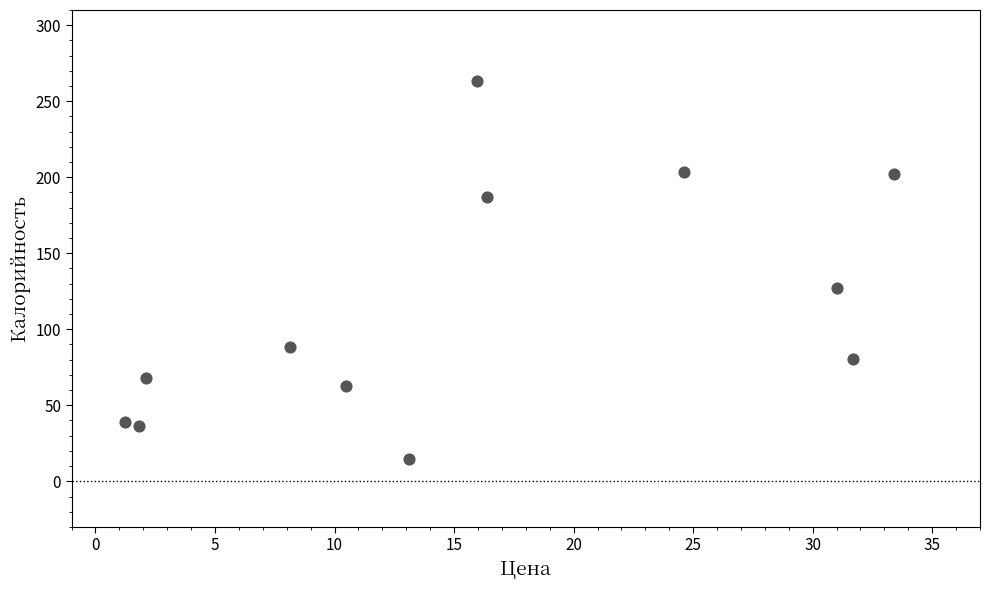

What is the range of X values (max minus min)?

32.2